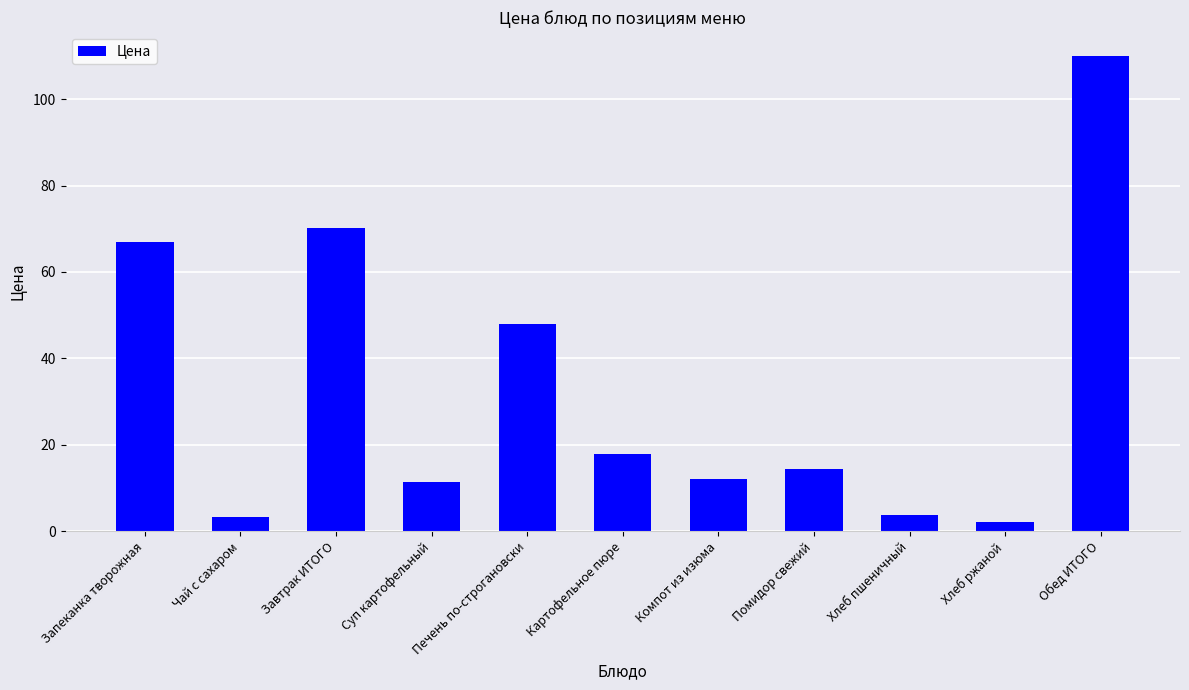

The value at Хлеб пшеничный is 3.8. True or false?

True